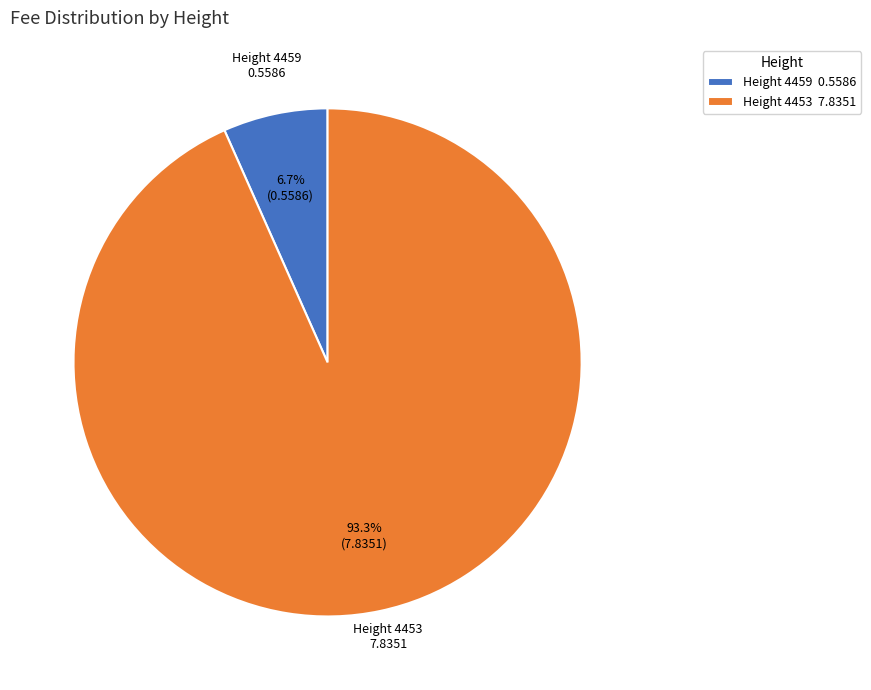

Combined, what portion of the pie is Height 4453 7.8351 and Height 4459 0.5586?

100.0%